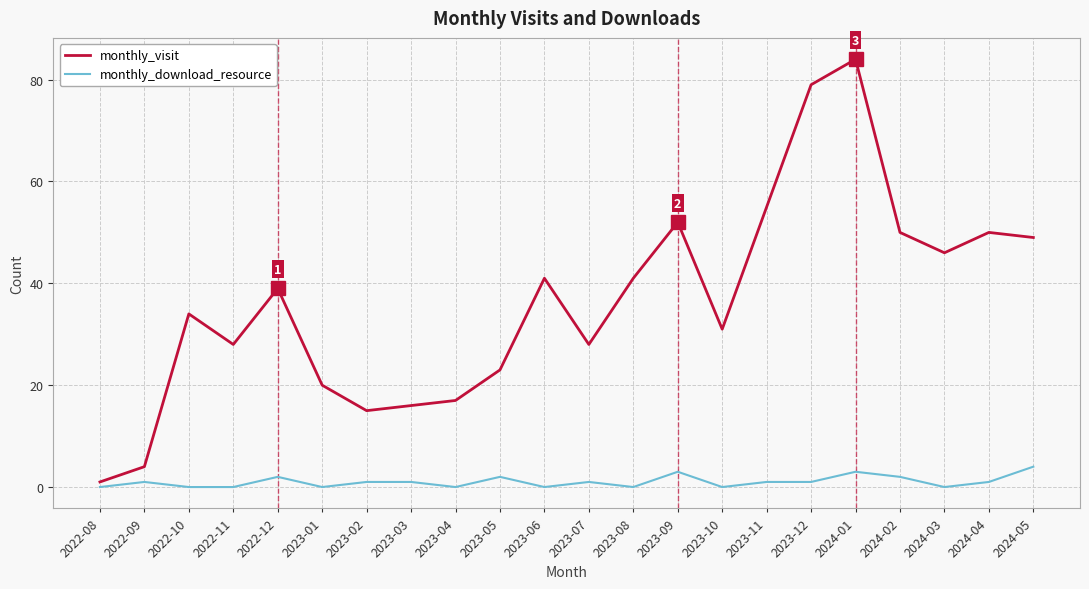

Which series changed the most between 2023-04 and 2023-11?

monthly_visit